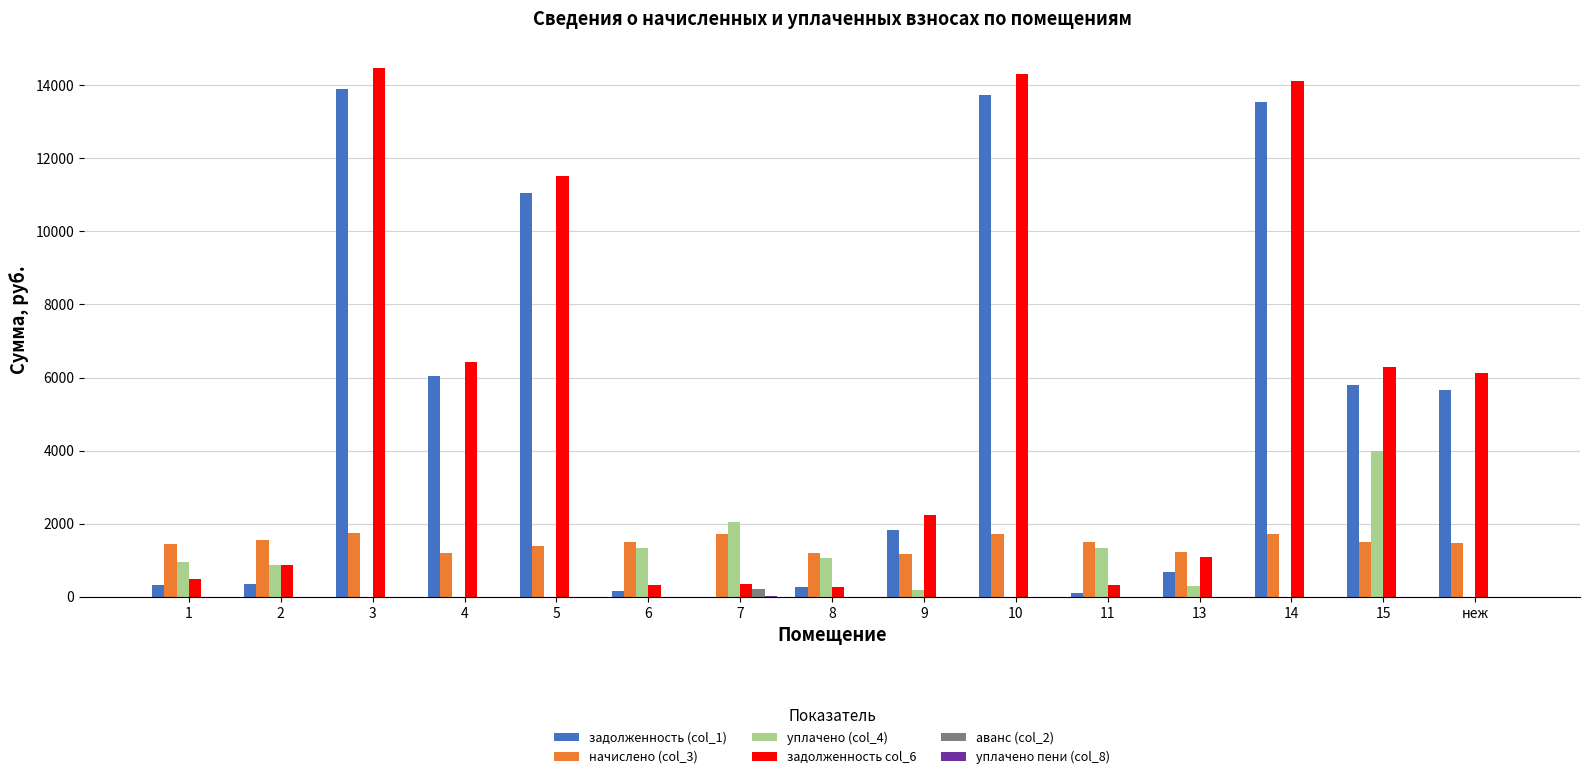

True or false: аванс (col_2) has a value of 0.0 at 6.

True